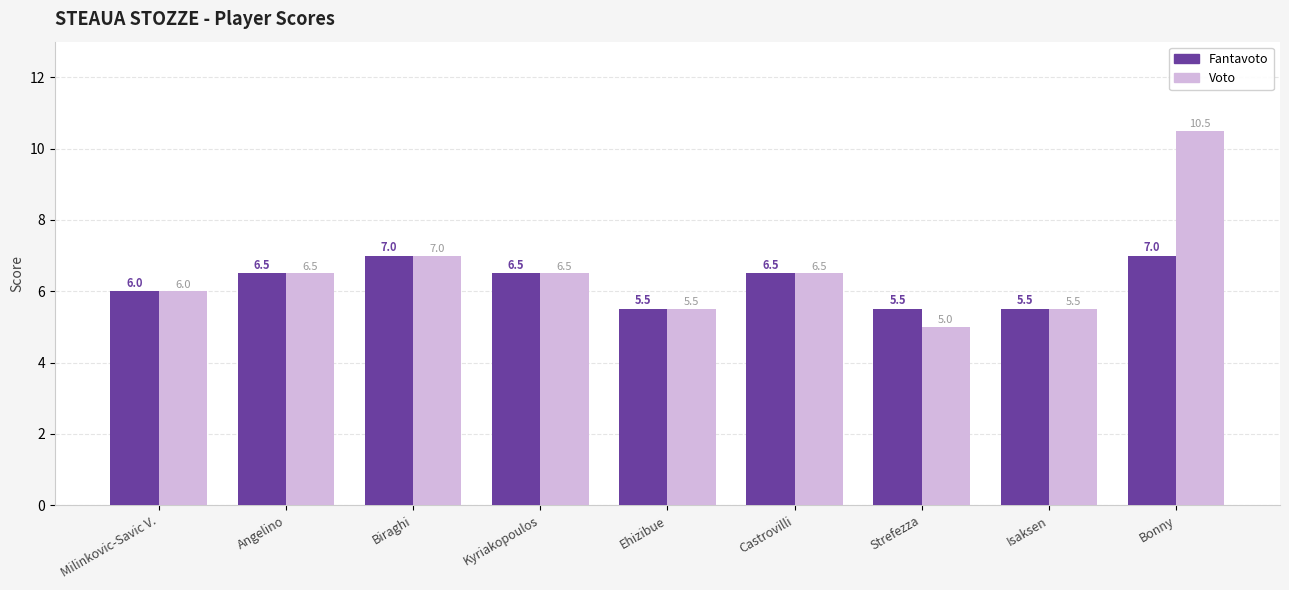

How many bars are there in each group?

2